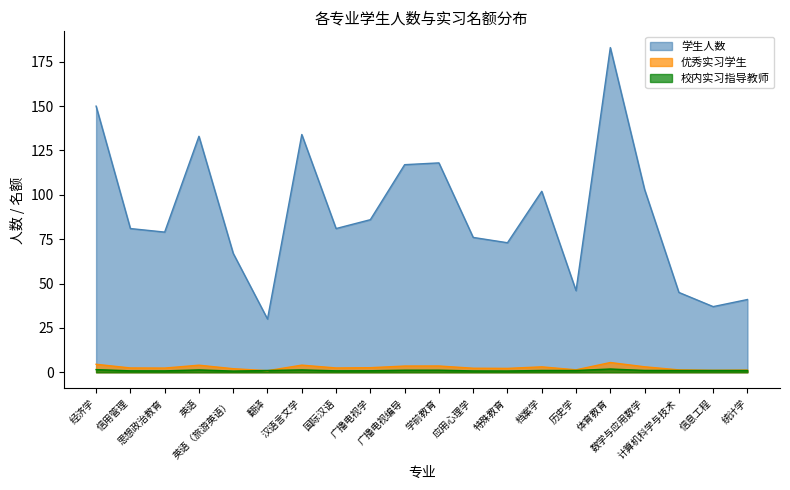

Between 计算机科学与技术 and 信息工程, which series saw the biggest shift?

学生人数